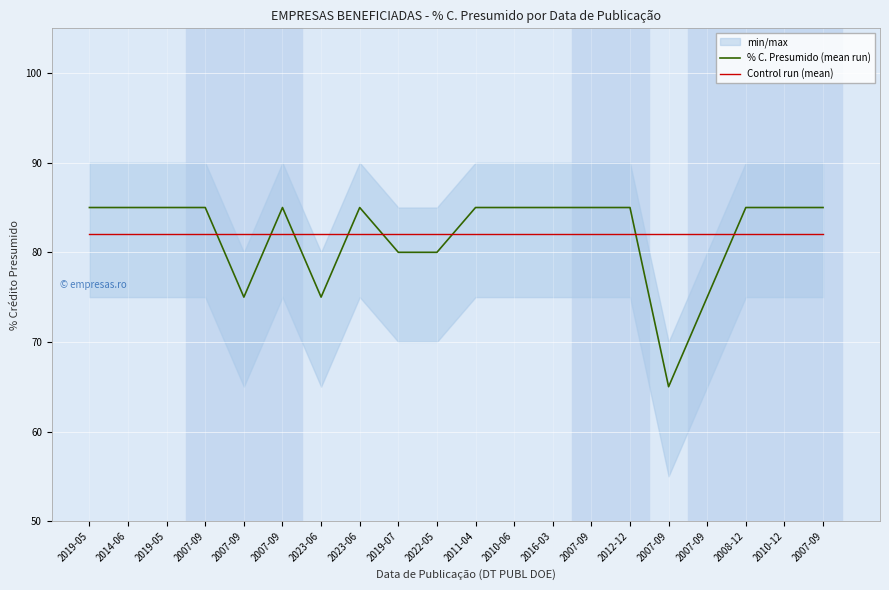

Which label corresponds to the smallest value in the chart?

2007-09